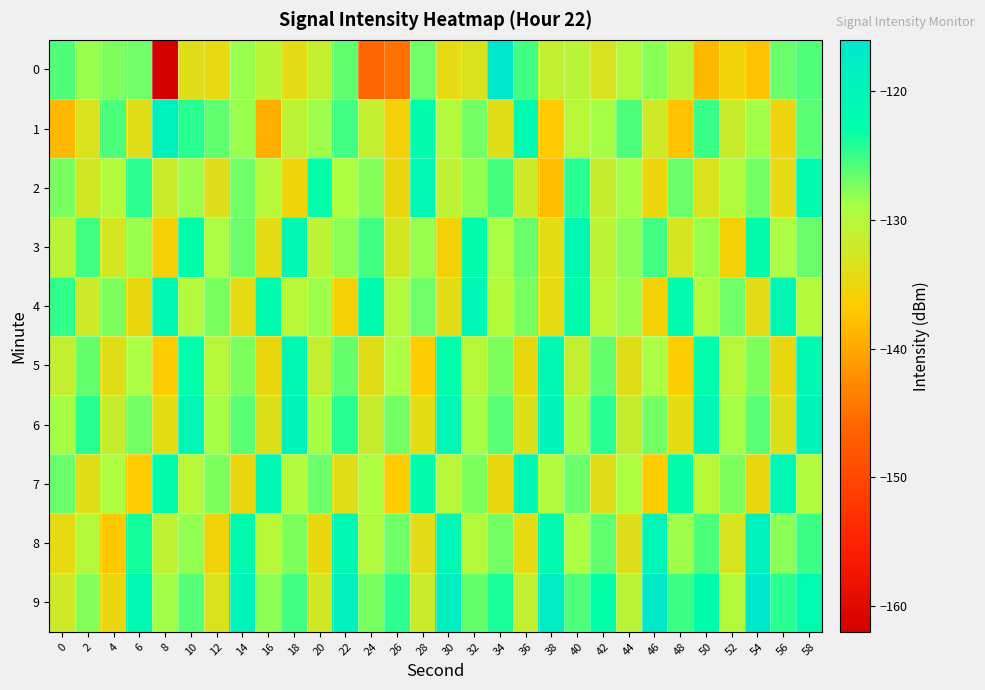

Which series has the largest total across all categories?

9